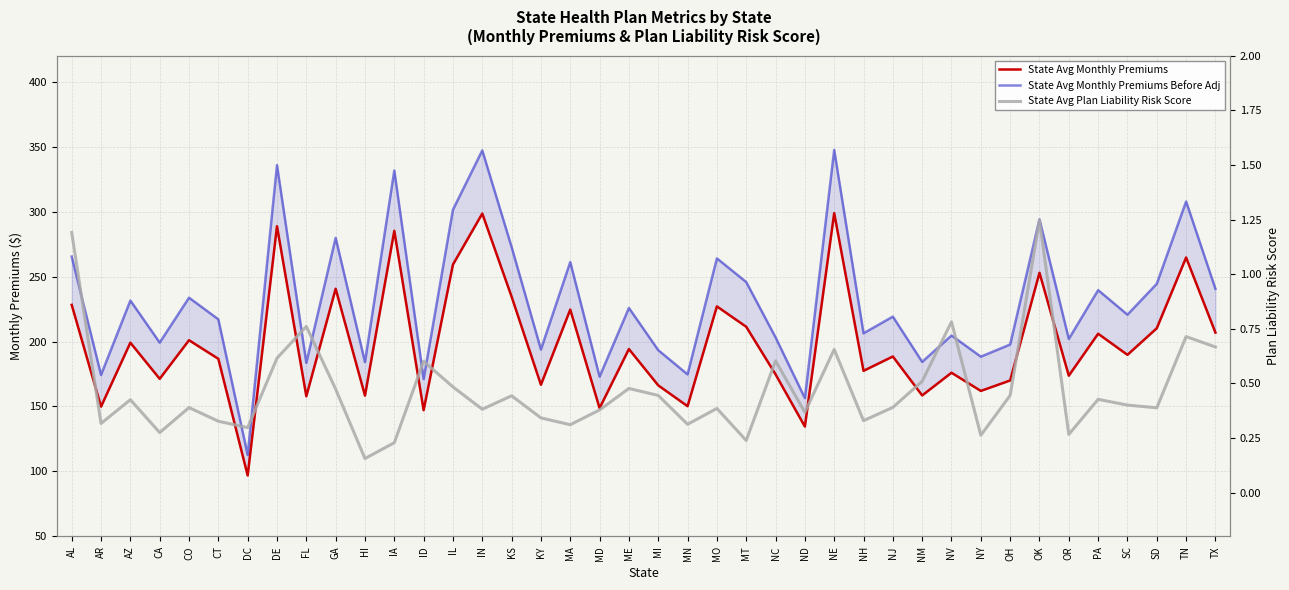

Which label corresponds to the smallest value in the chart?

HI